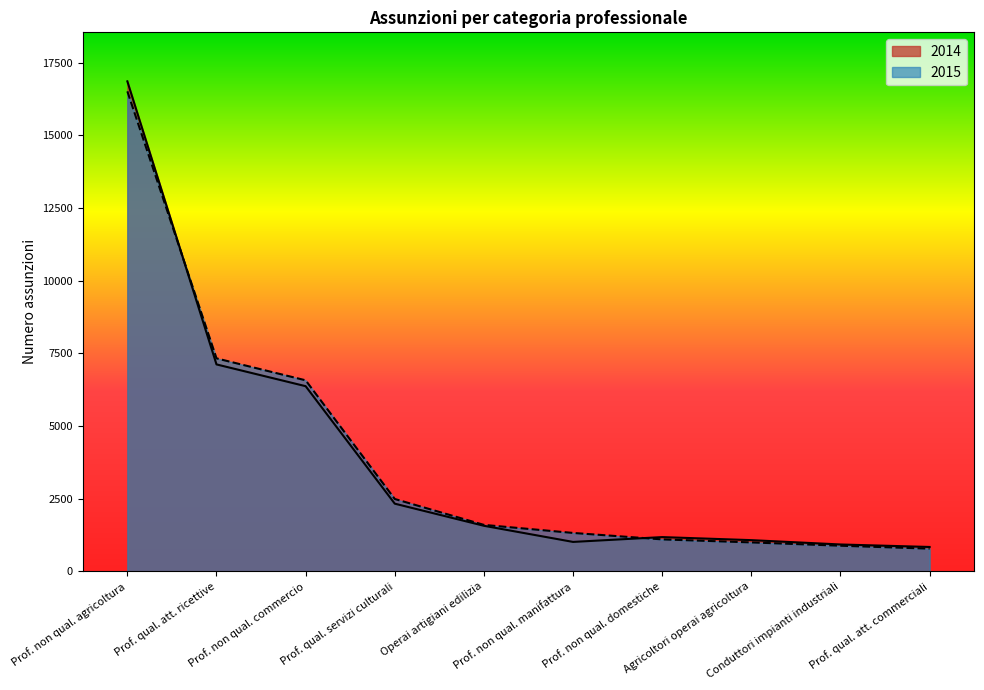

Which series has the largest total across all categories?

2015